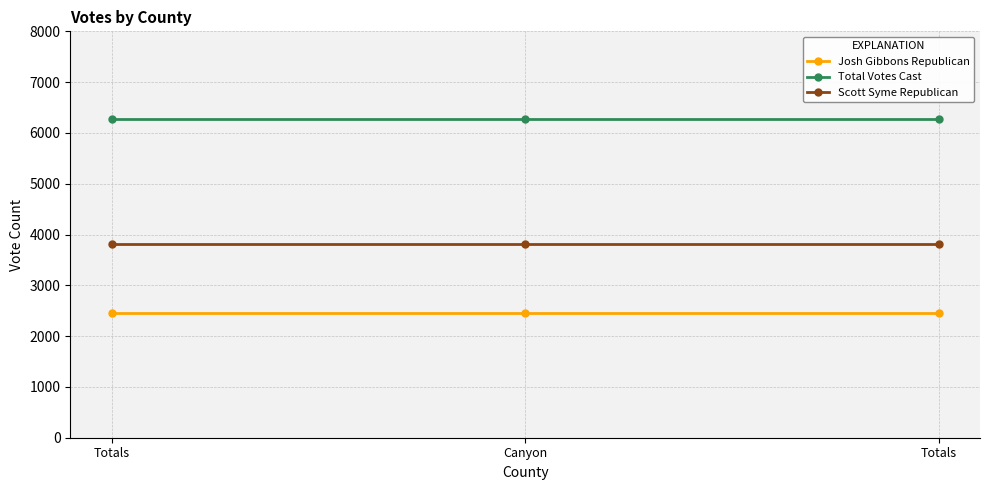

Is this an area chart (filled region under the line)?

No